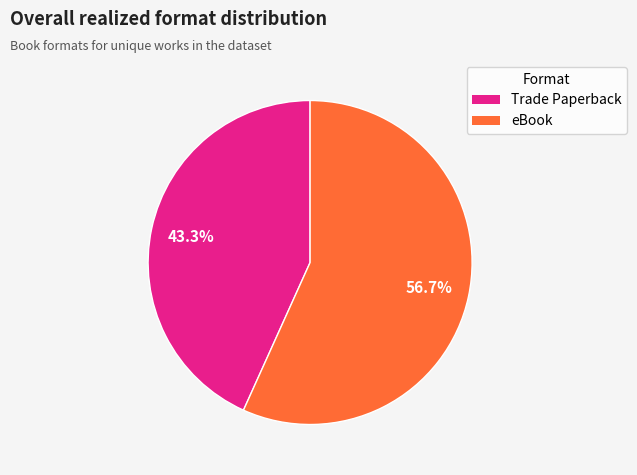

What percentage is NOT represented by eBook?

43.3%